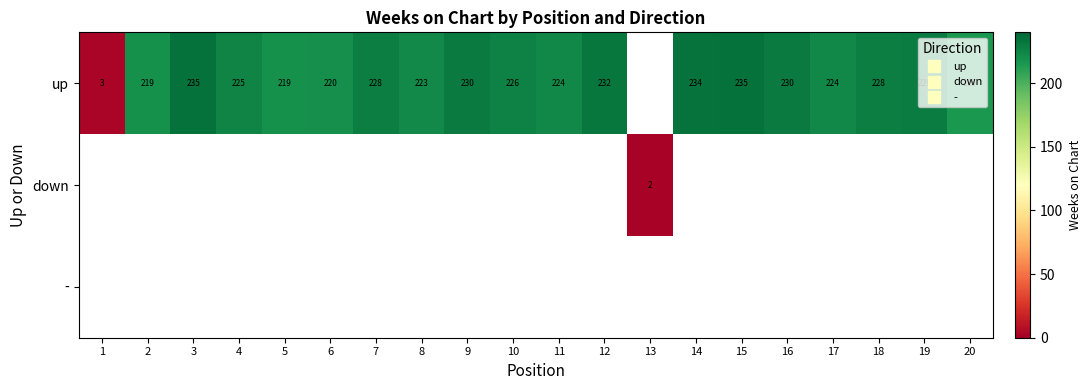

The value of up at 5 is 318.4. True or false?

False